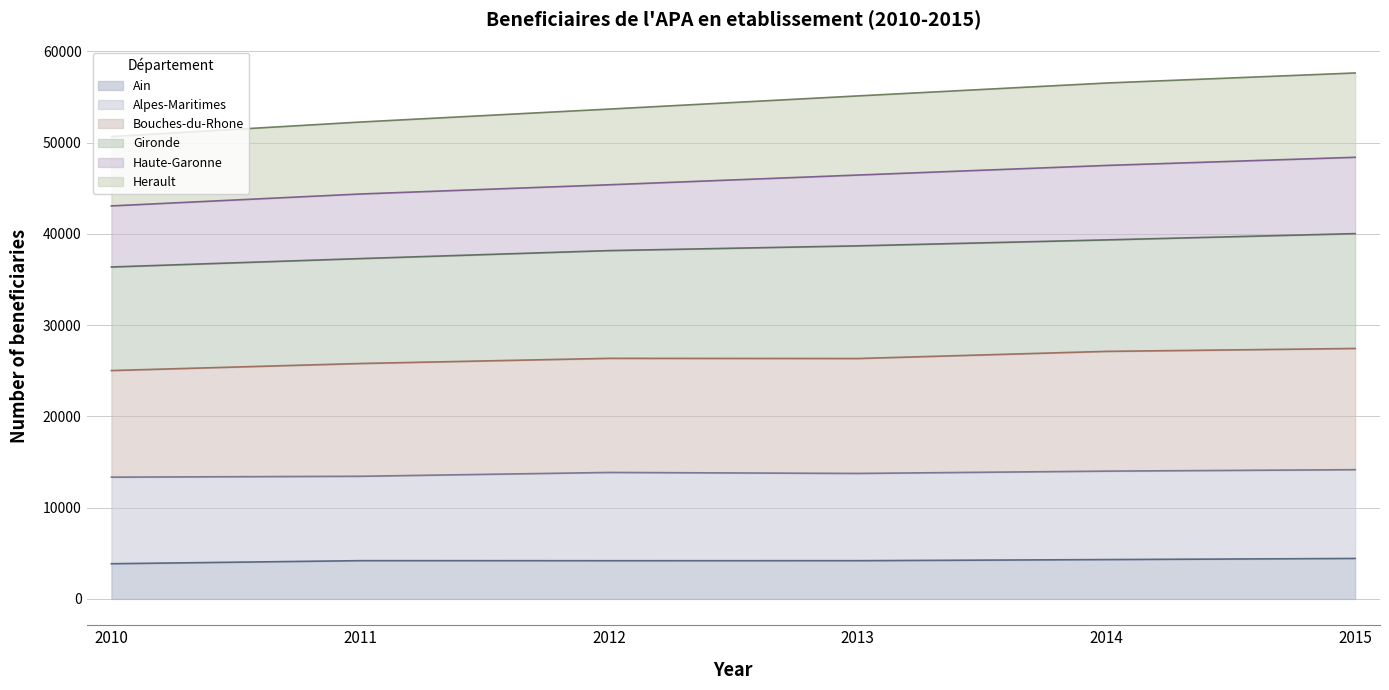

True or false: Ain has a value of 1419 at 2014.

False